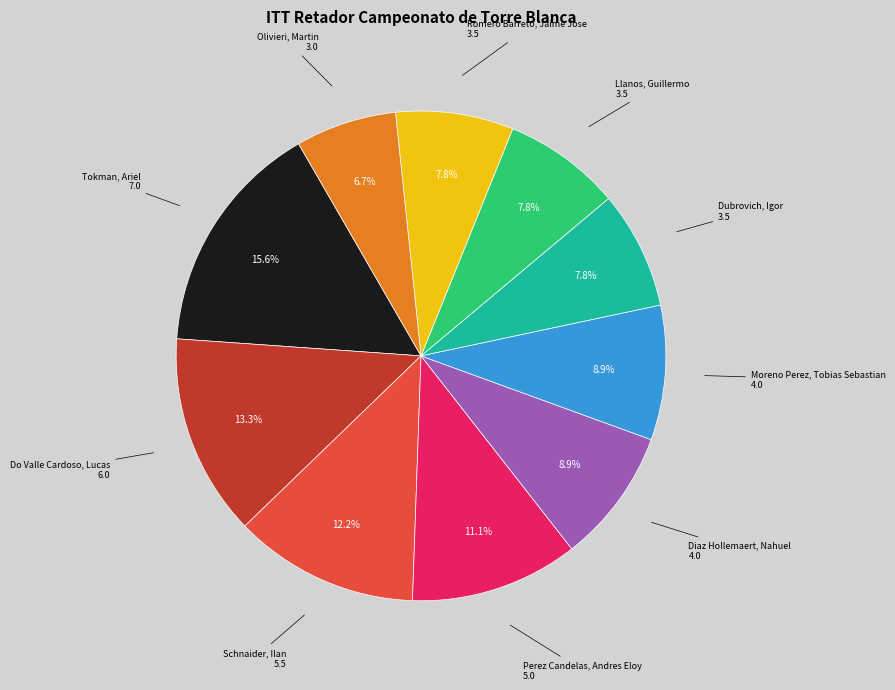

Is there any slice that represents more than half of the pie?

No